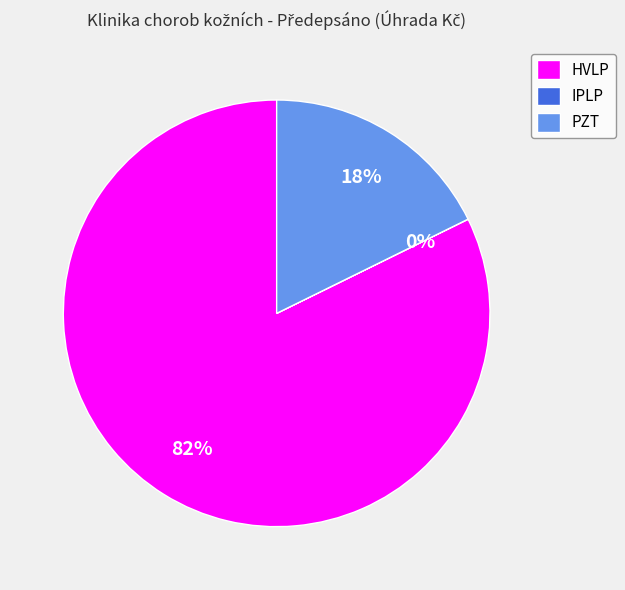

Which slice is the largest?

HVLP